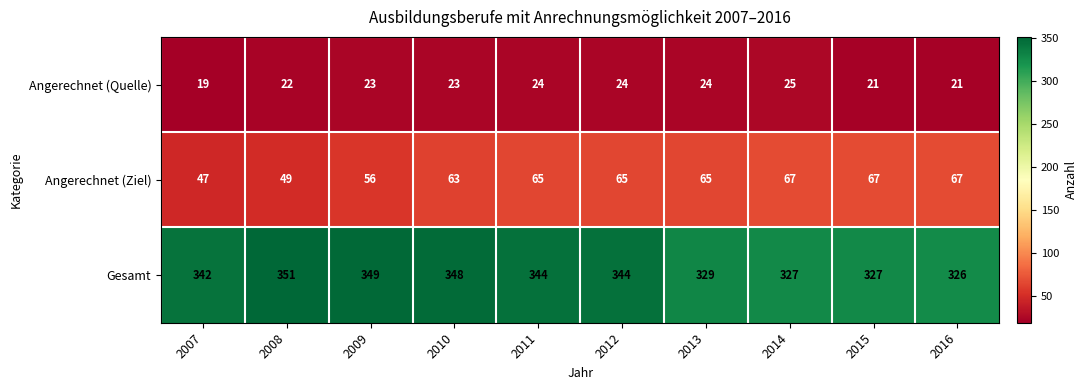

What is the approximate value of Angerechnet (Quelle) at 2009?

23